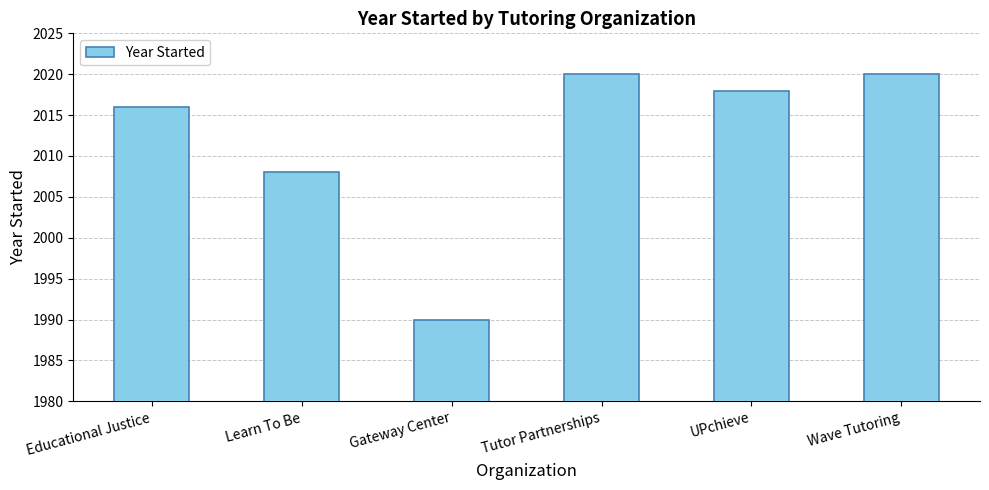

Which has a higher value, Learn To Be or Gateway Center?

Learn To Be